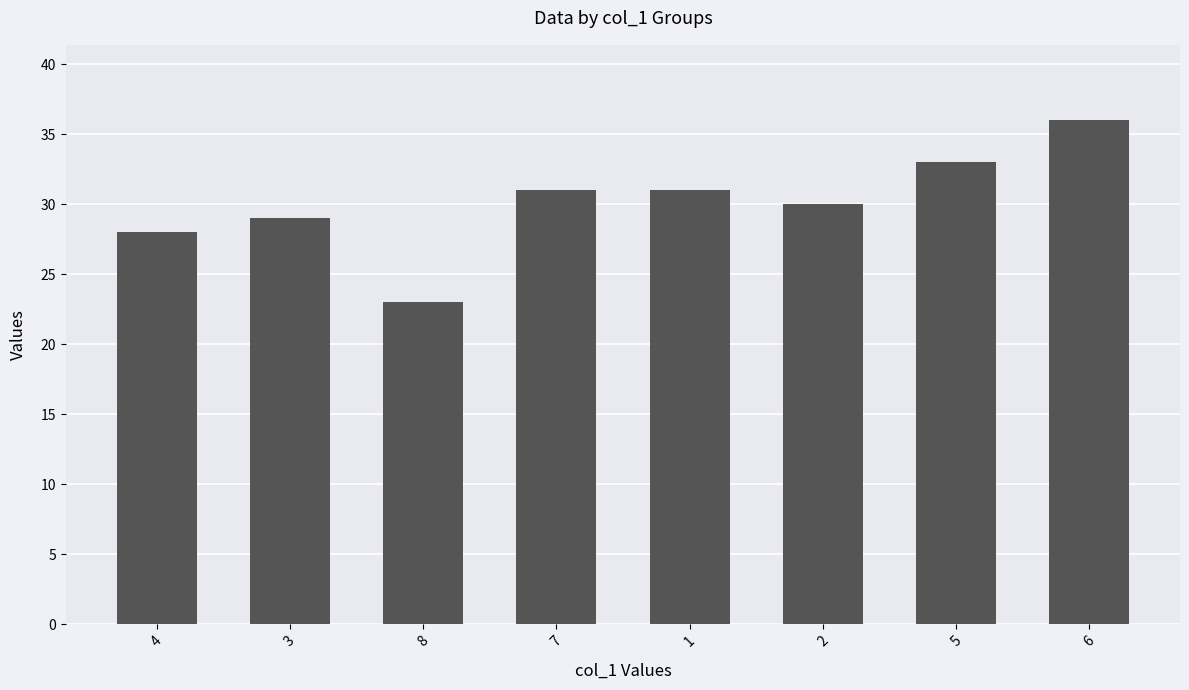

Approximately how many times larger is the value at 3 compared to 4?

1.0